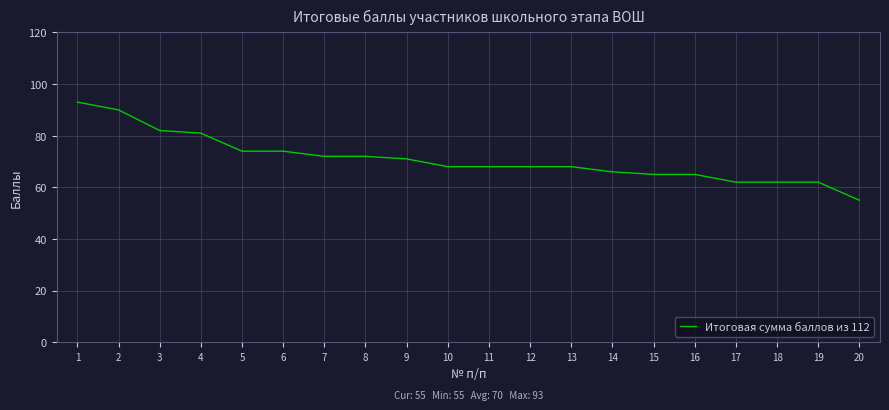

What is the difference between the maximum and minimum values?

38